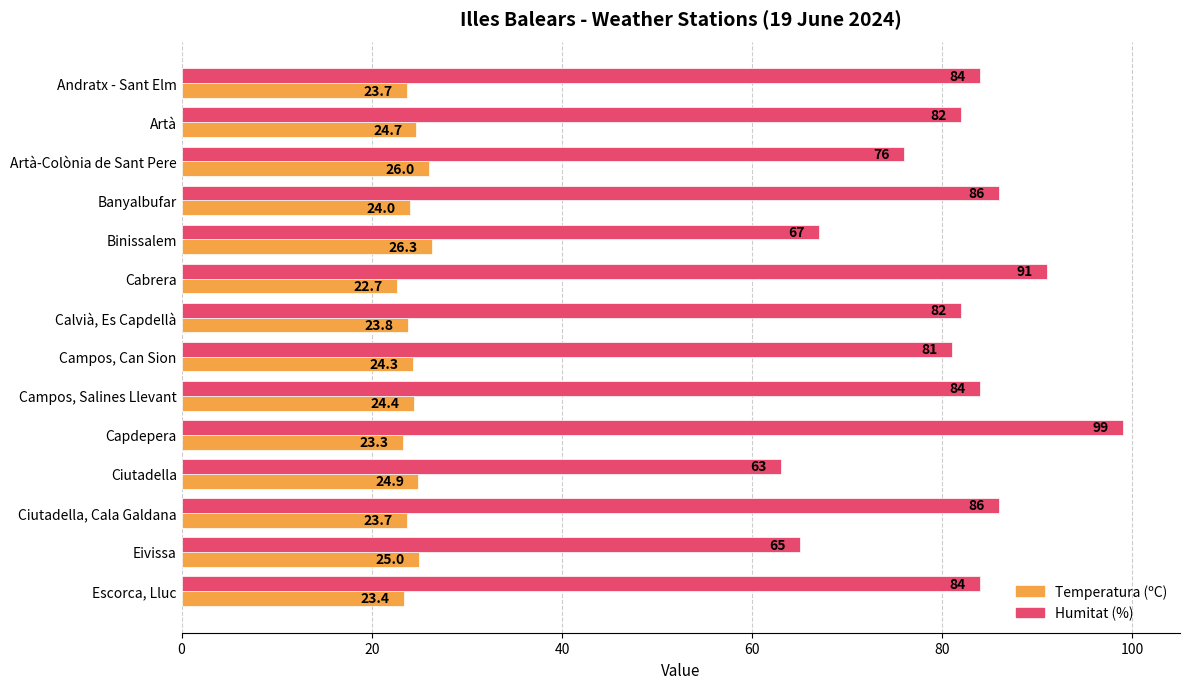

Rank the series by their average value, from highest to lowest.

Humitat (%), Temperatura (ºC)